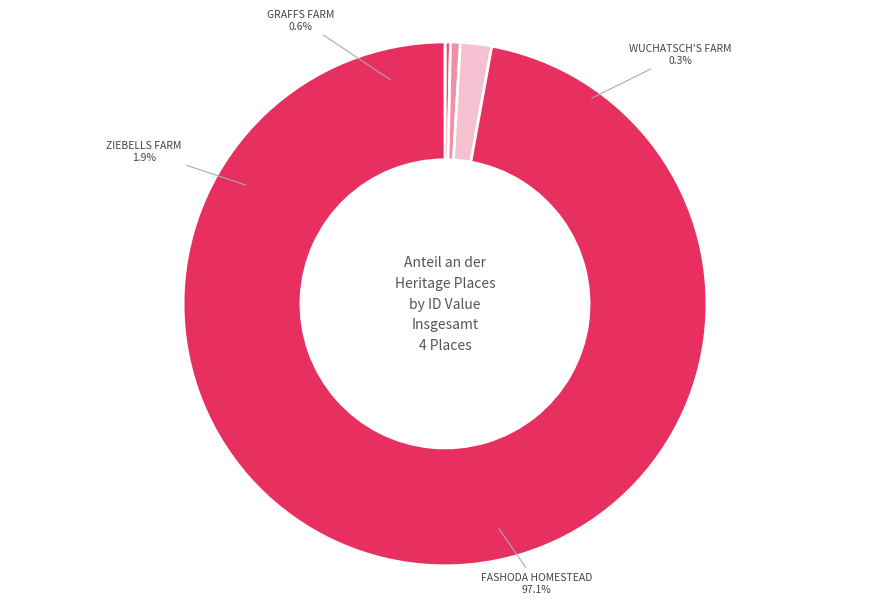

To the nearest percent, what is the average slice percentage?

25%